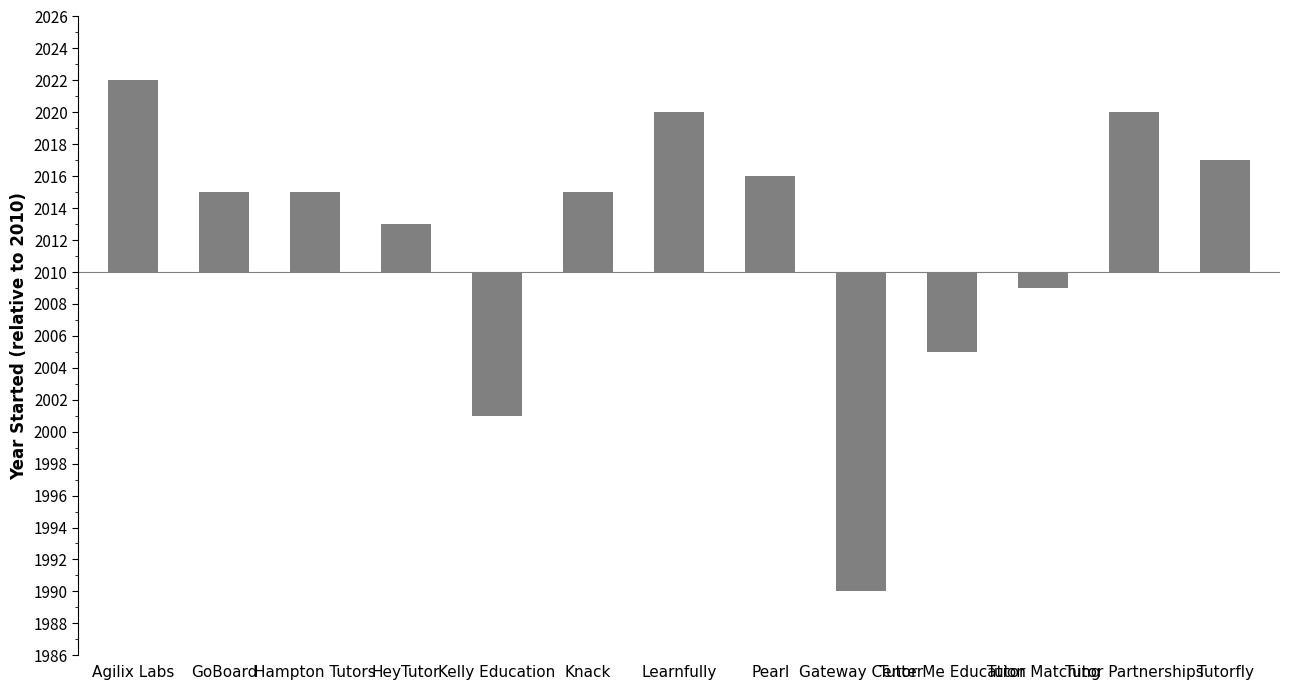

Approximately how many times larger is the value at Tutorfly compared to GoBoard?

1.4